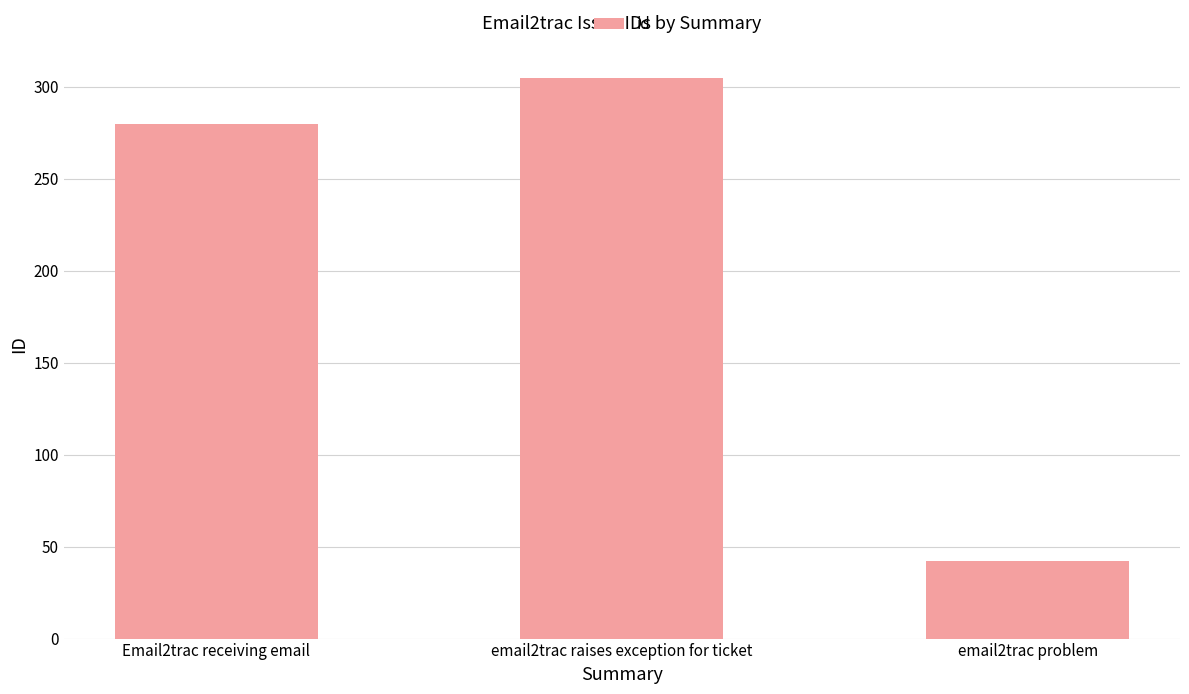

Is it true that the value at Email2trac receiving email is 280?

True